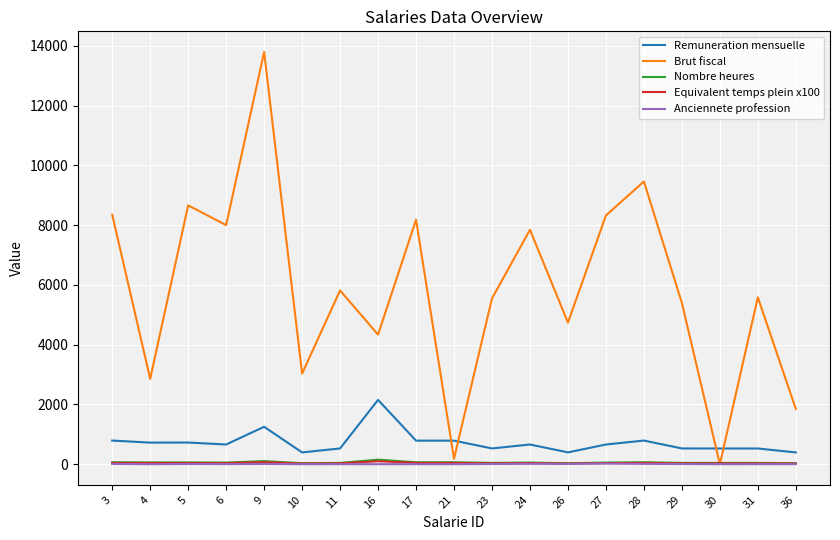

Which series has the largest total across all categories?

Brut fiscal